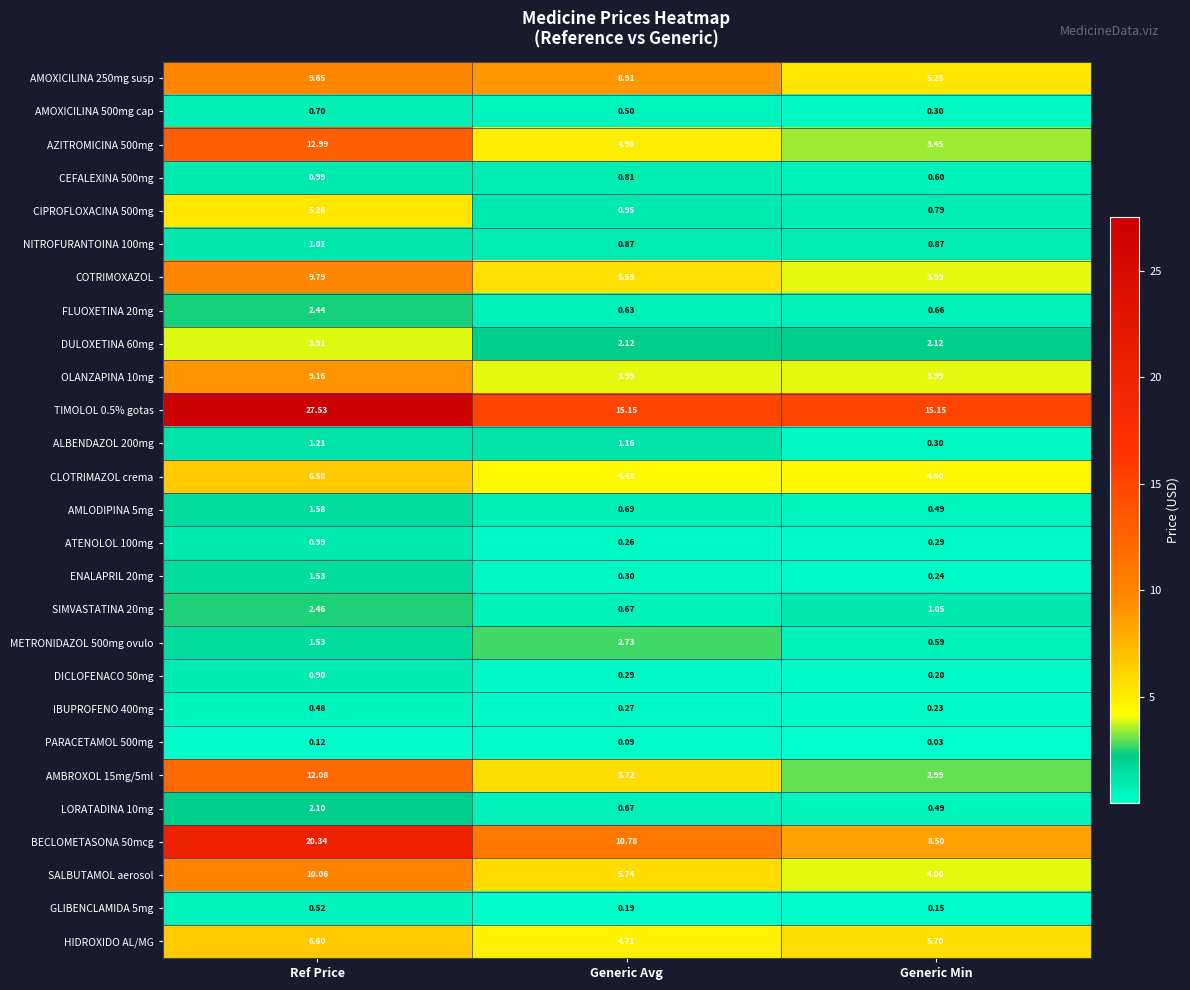

Which category has the lowest value in the METRONIDAZOL 500mg ovulo series?

Generic Min